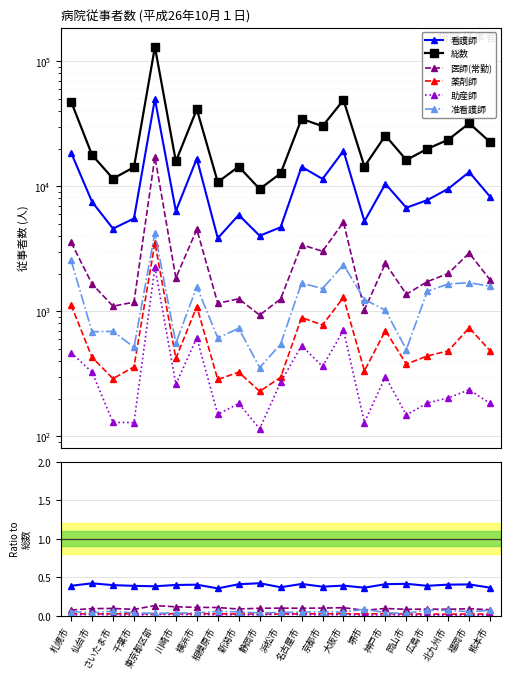

Which category has the lowest value in the 看護師 series?

相模原市